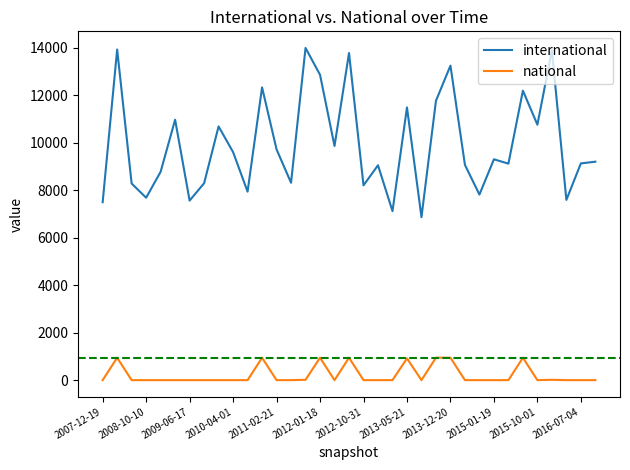

Which series has the largest total across all categories?

international